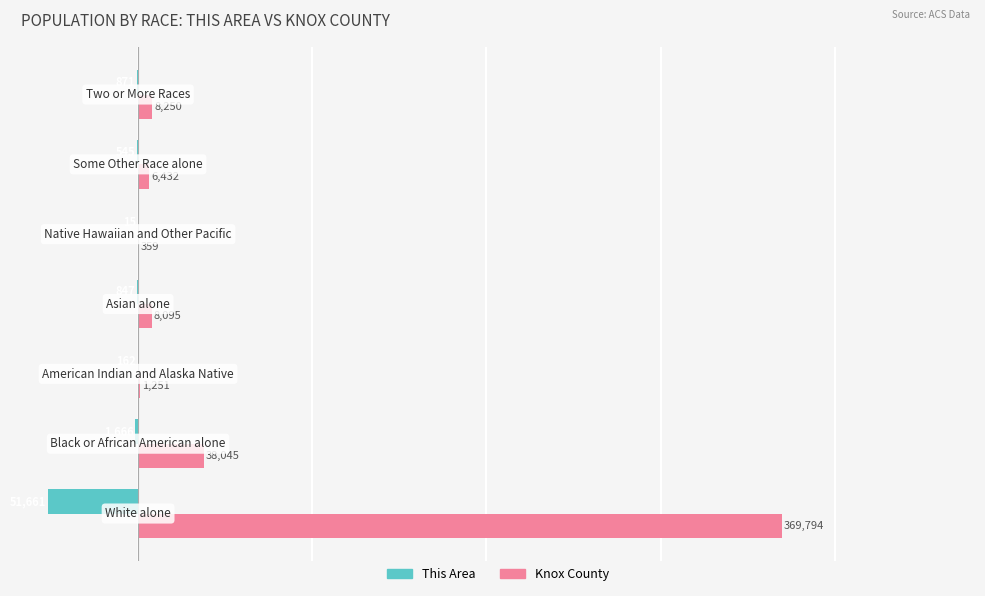

What are all the series names shown in the legend?

This Area, Knox County